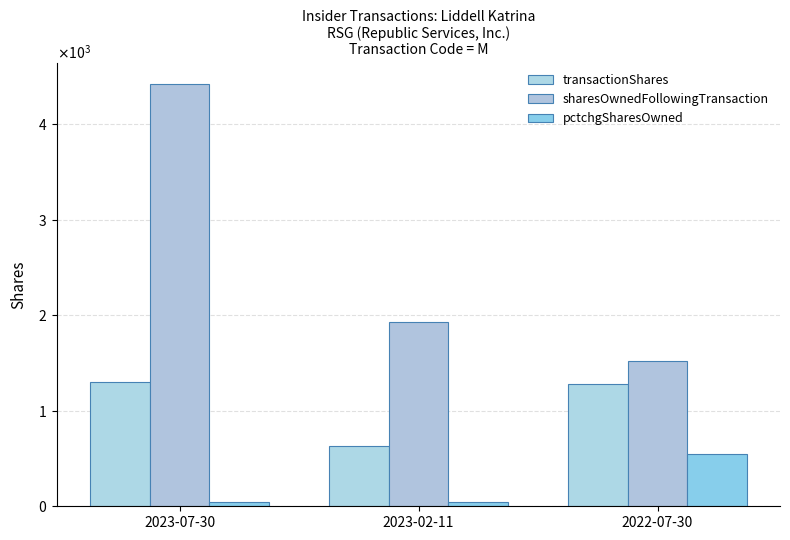

Where does the transactionShares series first go above 1285?

2023-07-30